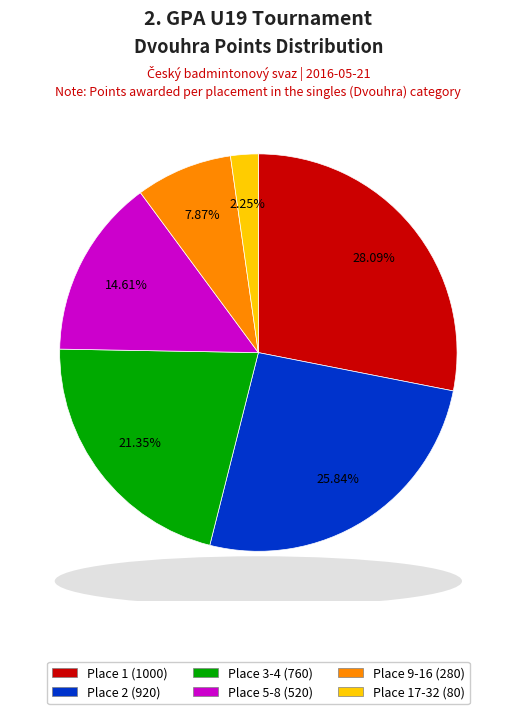

Is there any slice that represents more than half of the pie?

No